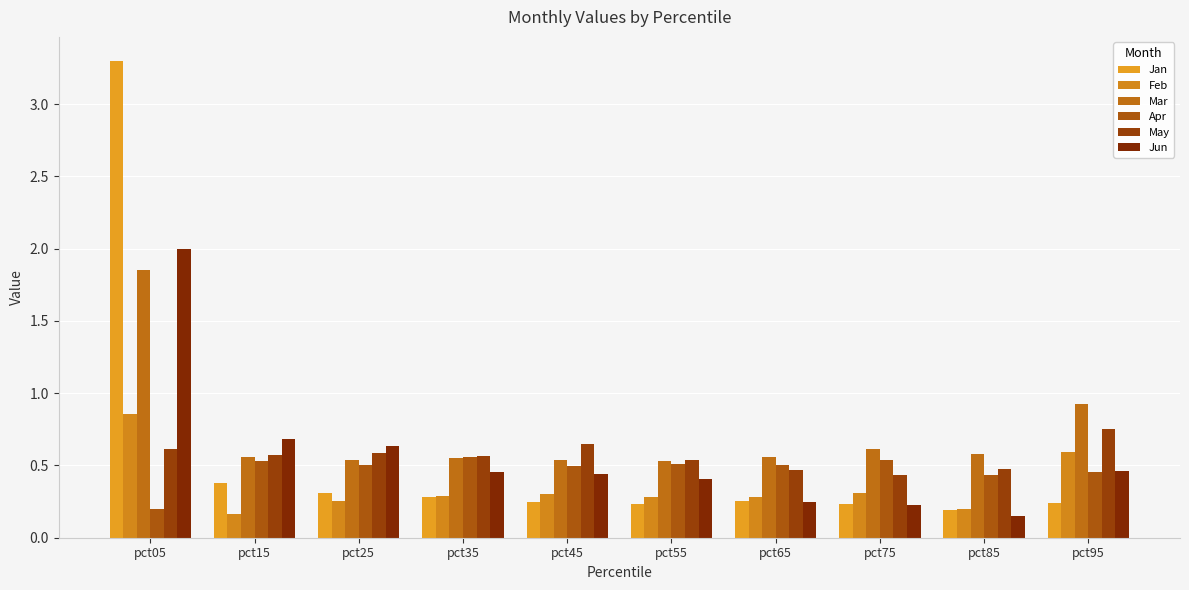

At which label does Jun reach its minimum?

pct85